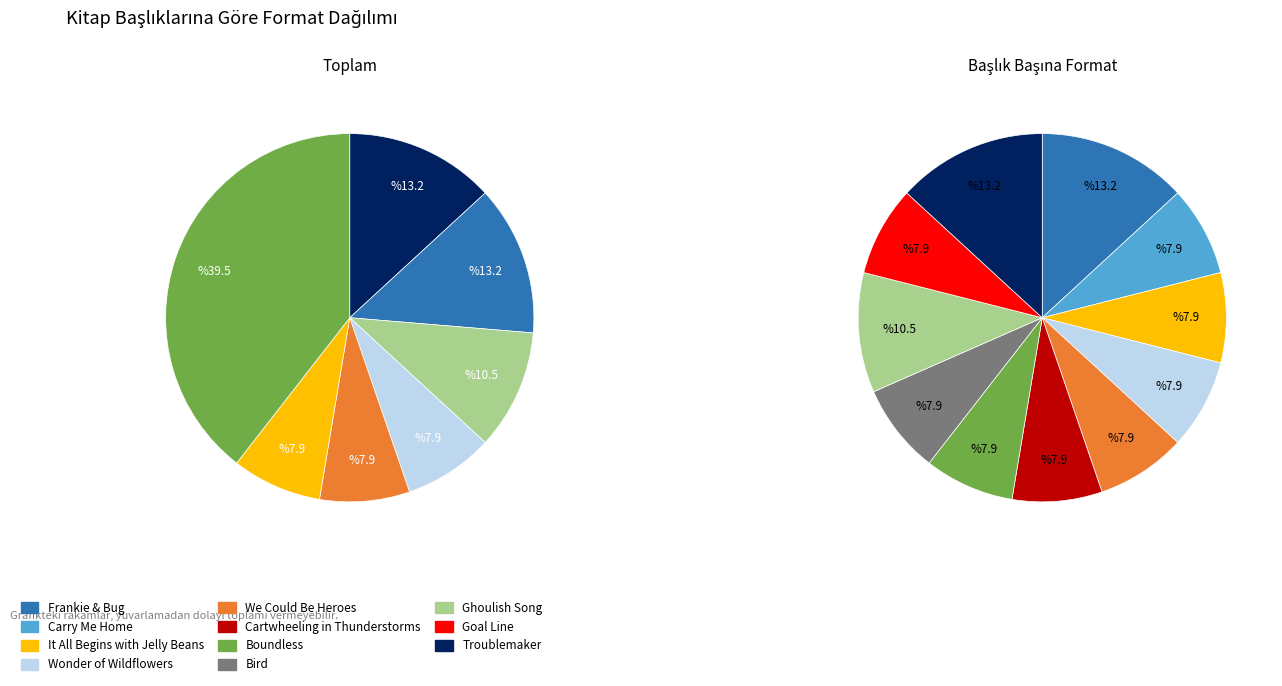

Rank the categories by value from lowest to highest.

Carry Me Home, It All Begins with Jelly Beans, Wonder of Wildflowers, We Could Be Heroes, Cartwheeling in Thunderstorms, Boundless, Bird, Goal Line, Ghoulish Song, Frankie & Bug, Troublemaker